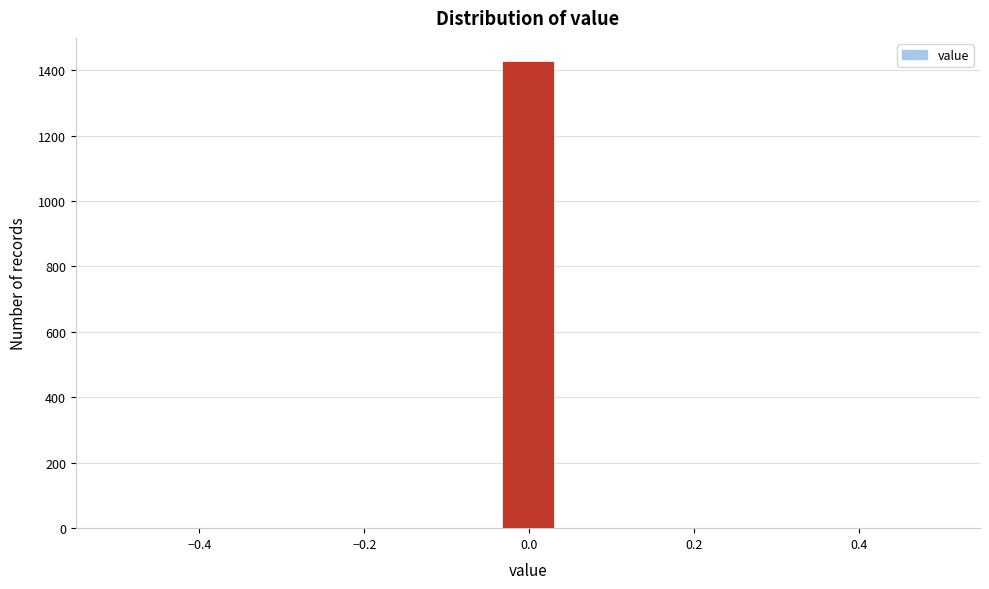

Around what value on the x-axis is the tallest bar? Give the approximate position of its centre, as read against the axis.

0.00